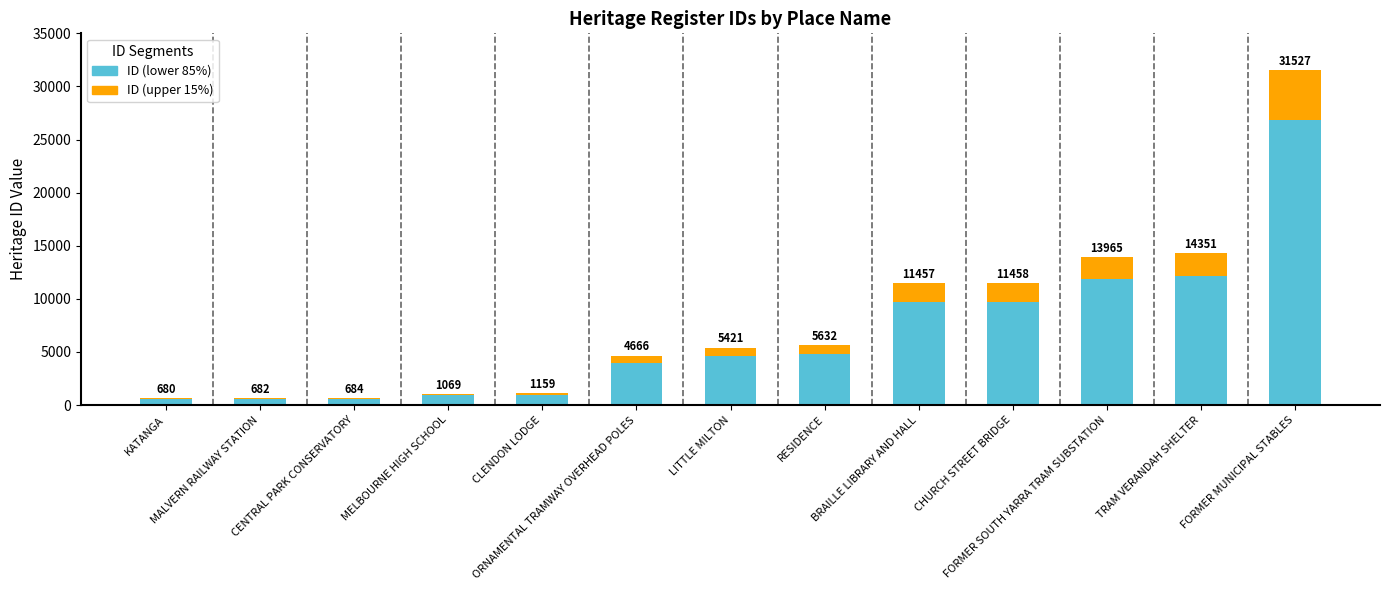

Are the bars horizontal?

No